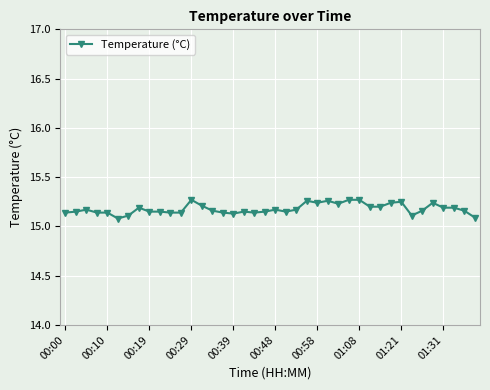

How many values are between 15 and 16?

40